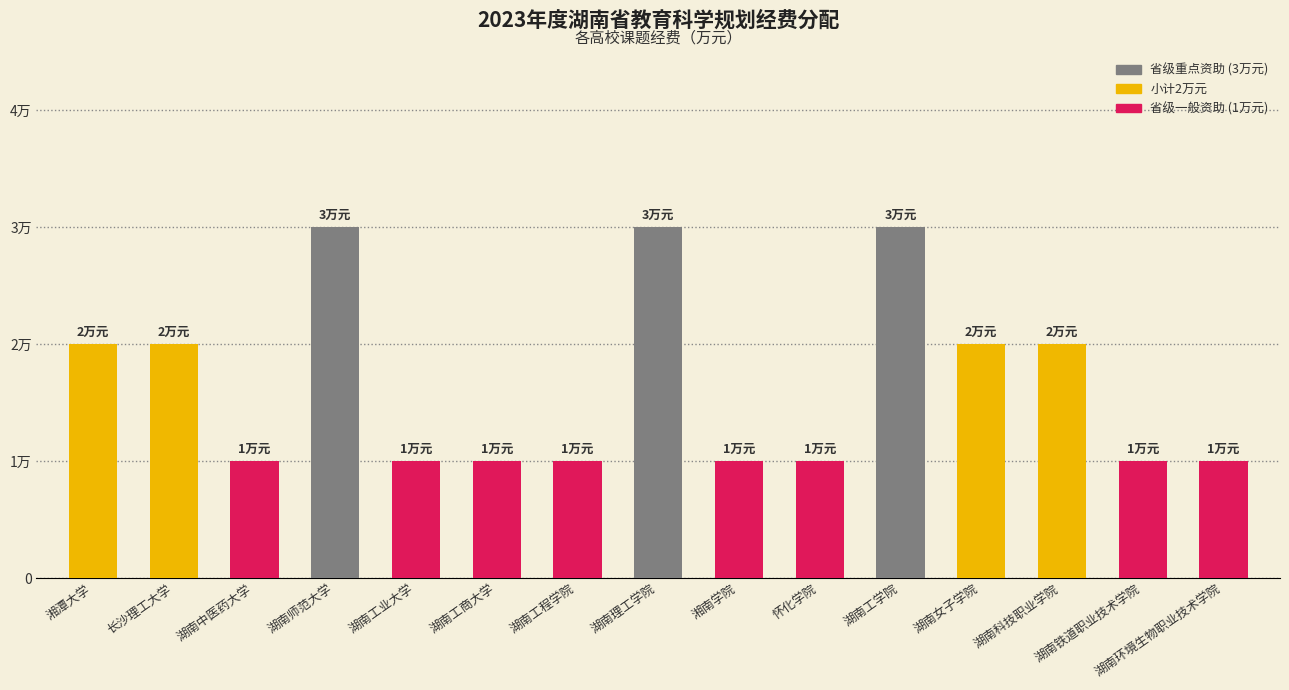

What is the maximum value shown in the chart?

3